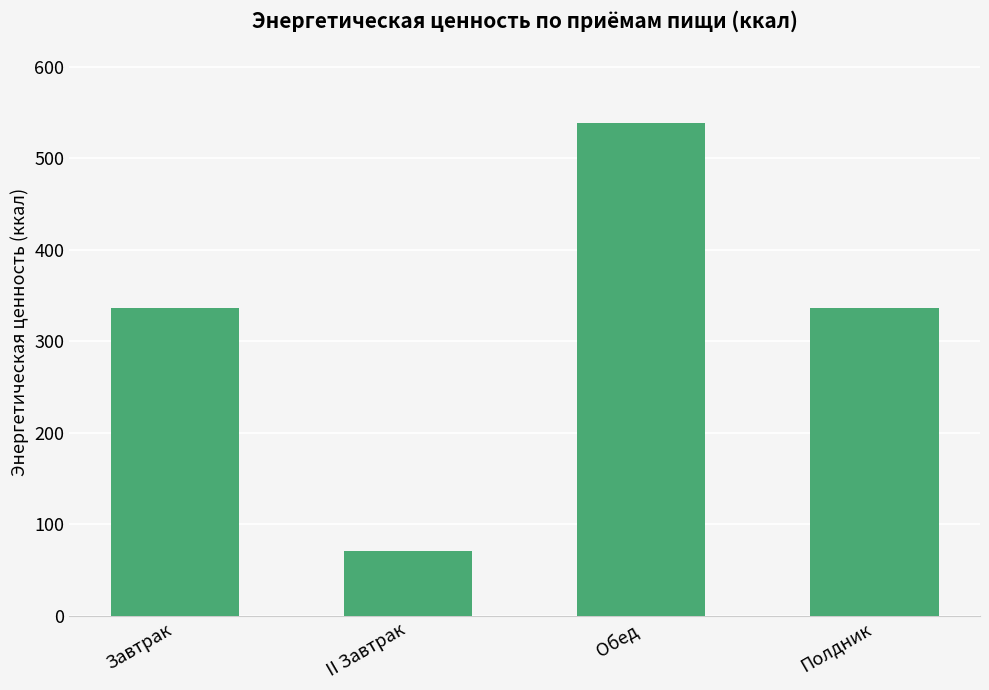

Count the number of data series in this chart.

1